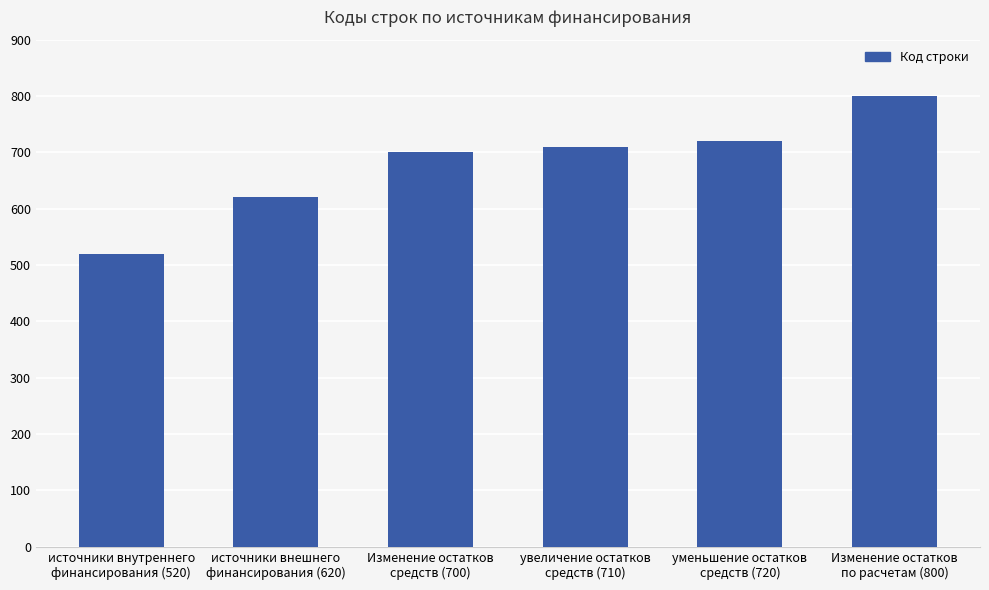

Is it true that the value at уменьшение остатков
средств (720) is 720?

True